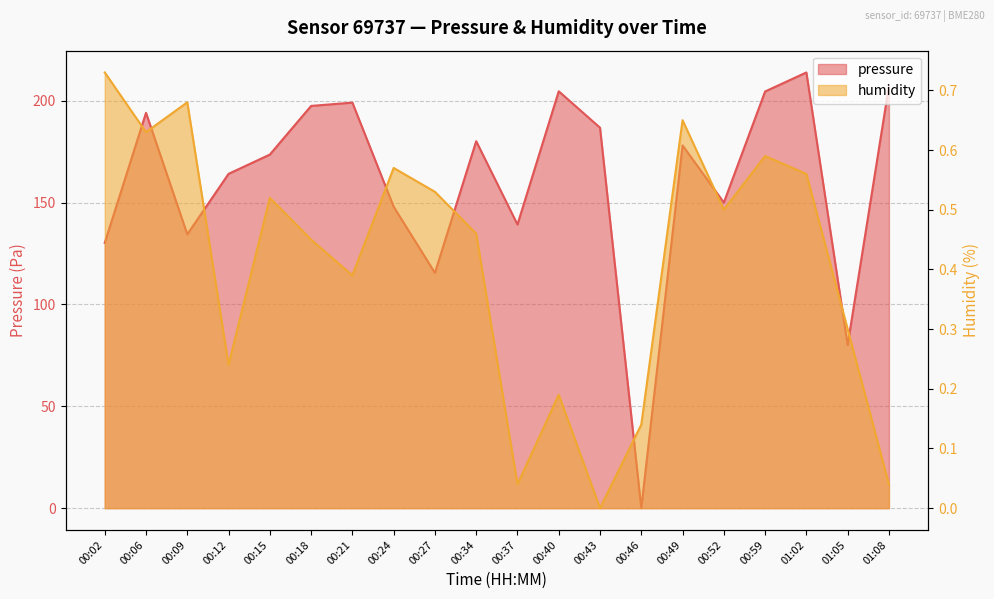

What is the total value across all series at 00:34?

180.6